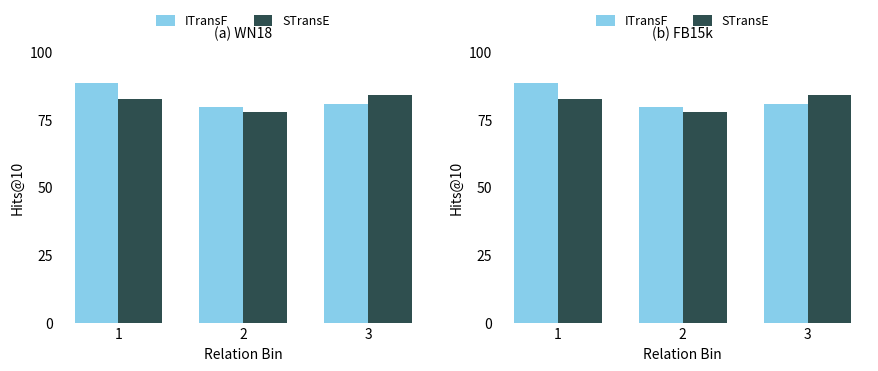

What is the maximum value for ITransF?

88.5